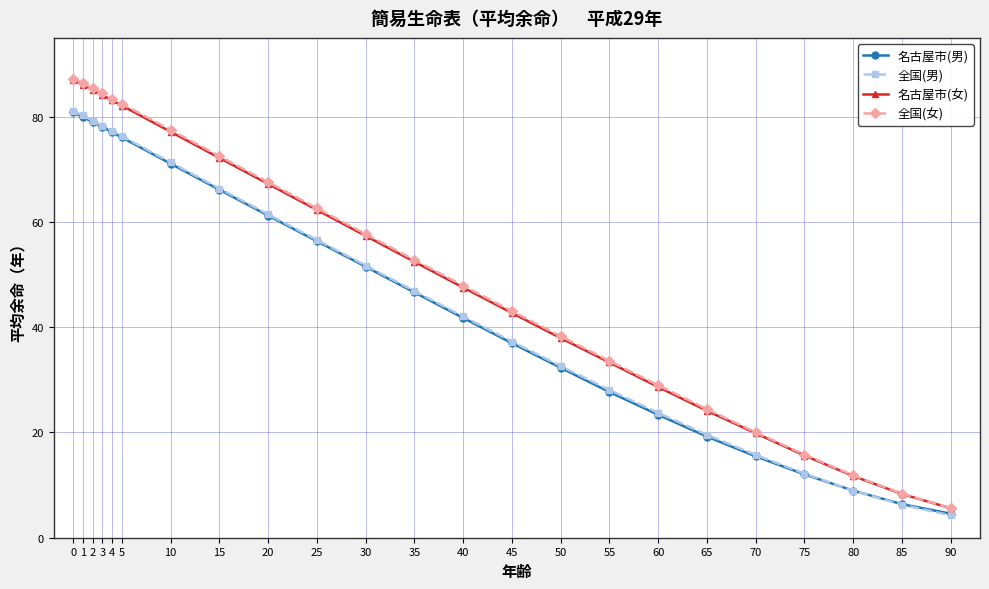

True or false: 全国(男) has a value of 12.2 at 75.

True